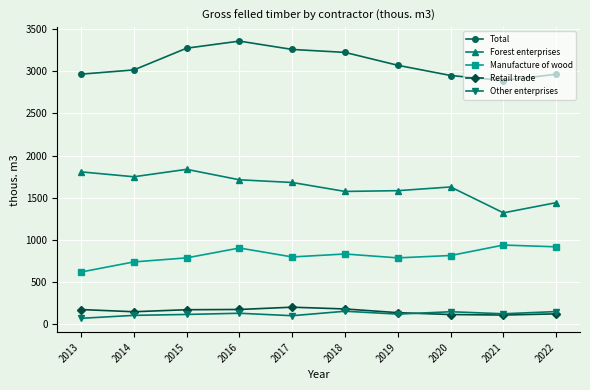

What is the minimum value for Manufacture of wood?

619